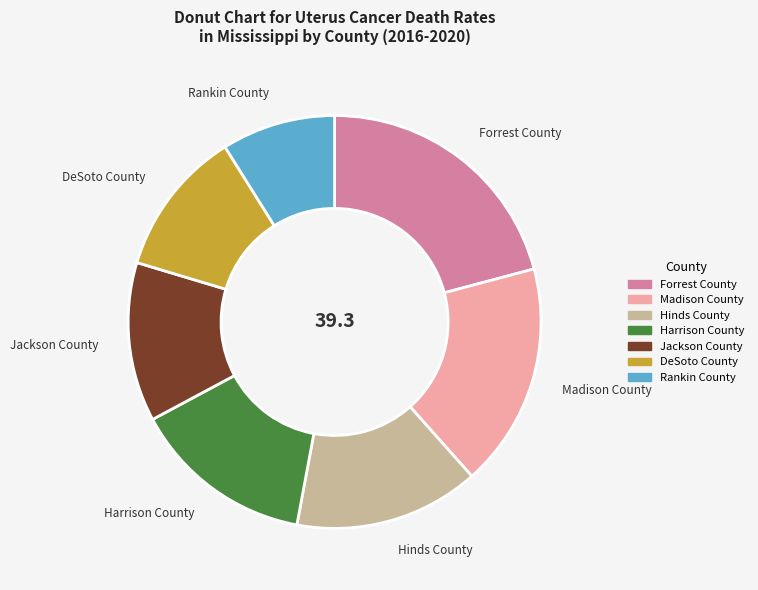

Does Madison County account for over 50% of the chart?

No